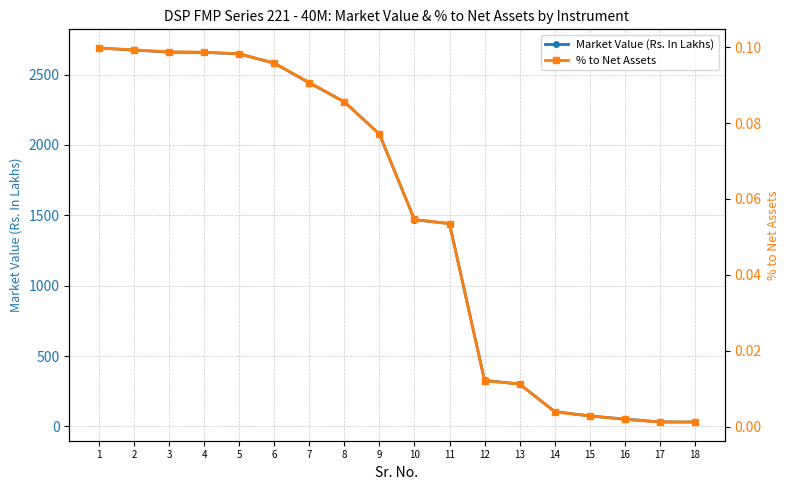

True or false: Market Value (Rs. In Lakhs) and % to Net Assets cross at least once.

False